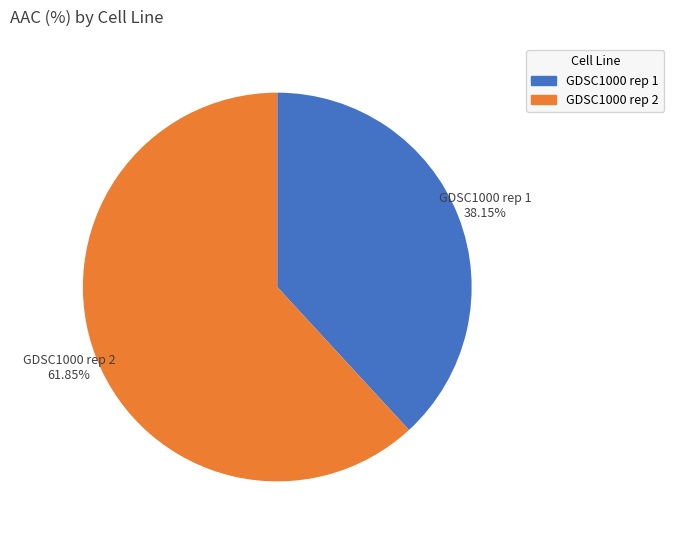

To the nearest percent, what is the average slice percentage?

50%